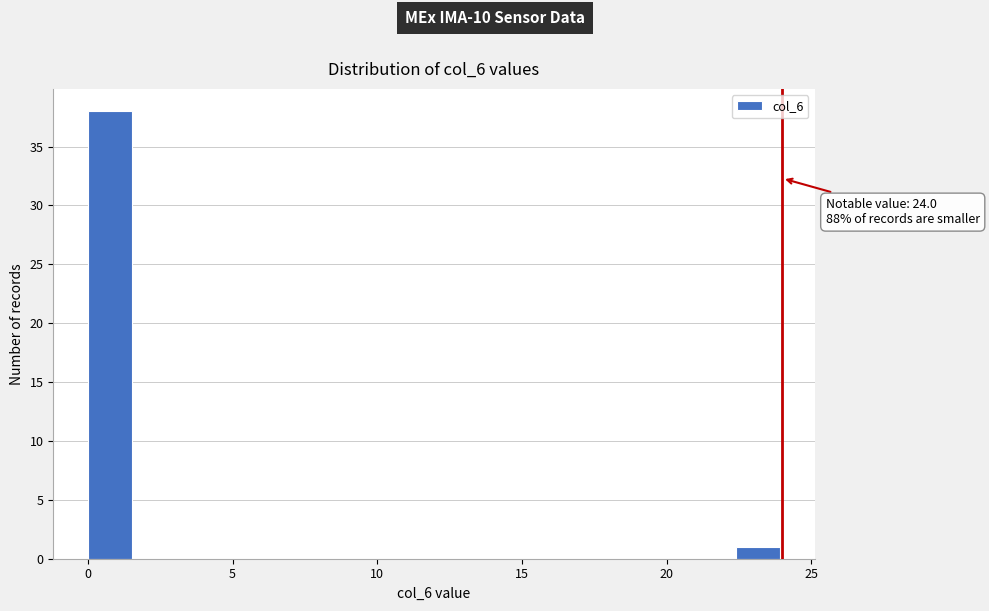

Around what value on the x-axis is the tallest bar? Give the approximate position of its centre, as read against the axis.

1.0